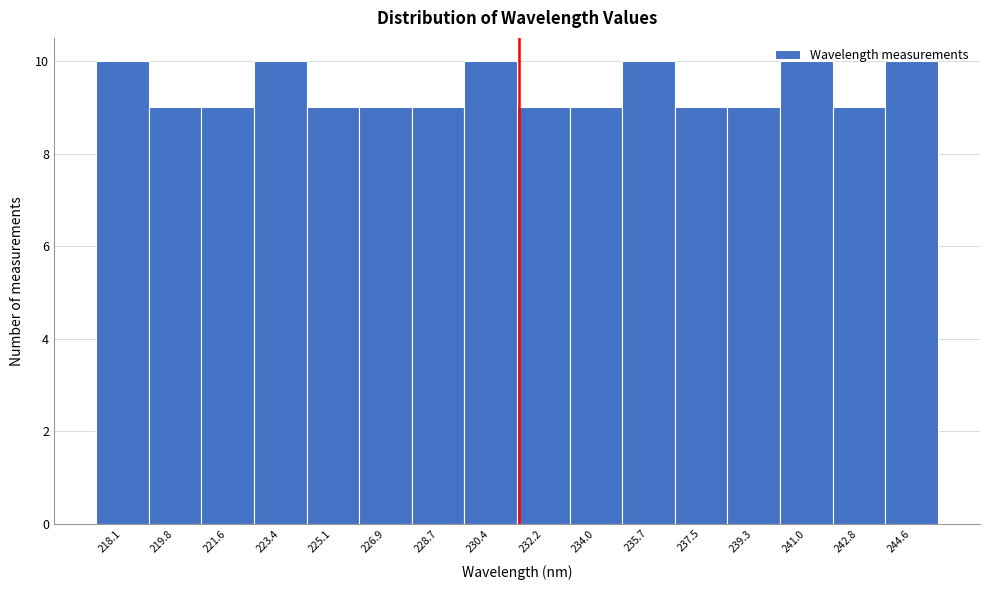

True or false: the data shows 14 at 244.6.

False